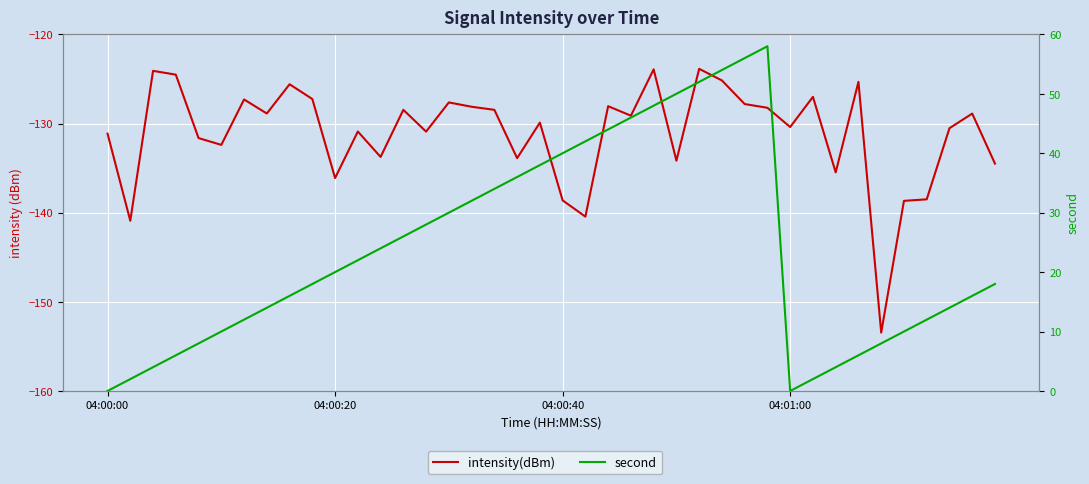

What is the value of the intensity(dBm) point at the 5th from the left?

-131.6